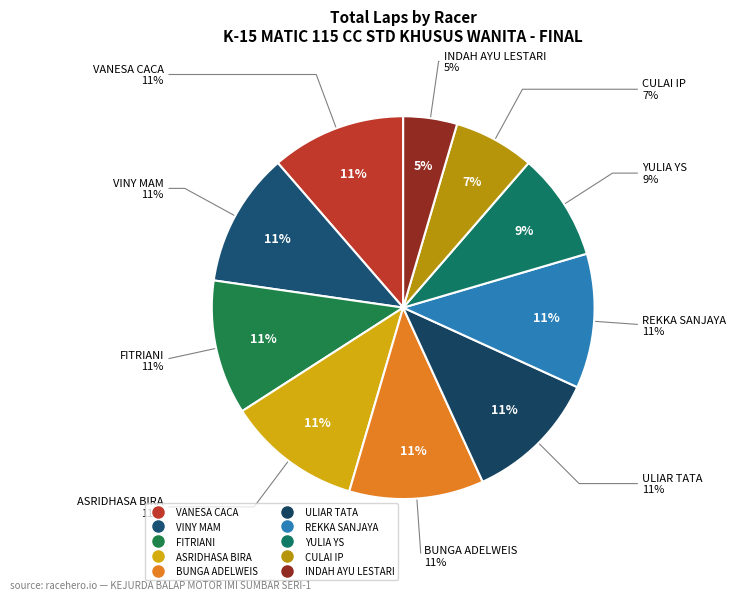

Which has a higher value, ASRIDHASA BIRA or ULIAR TATA?

ASRIDHASA BIRA